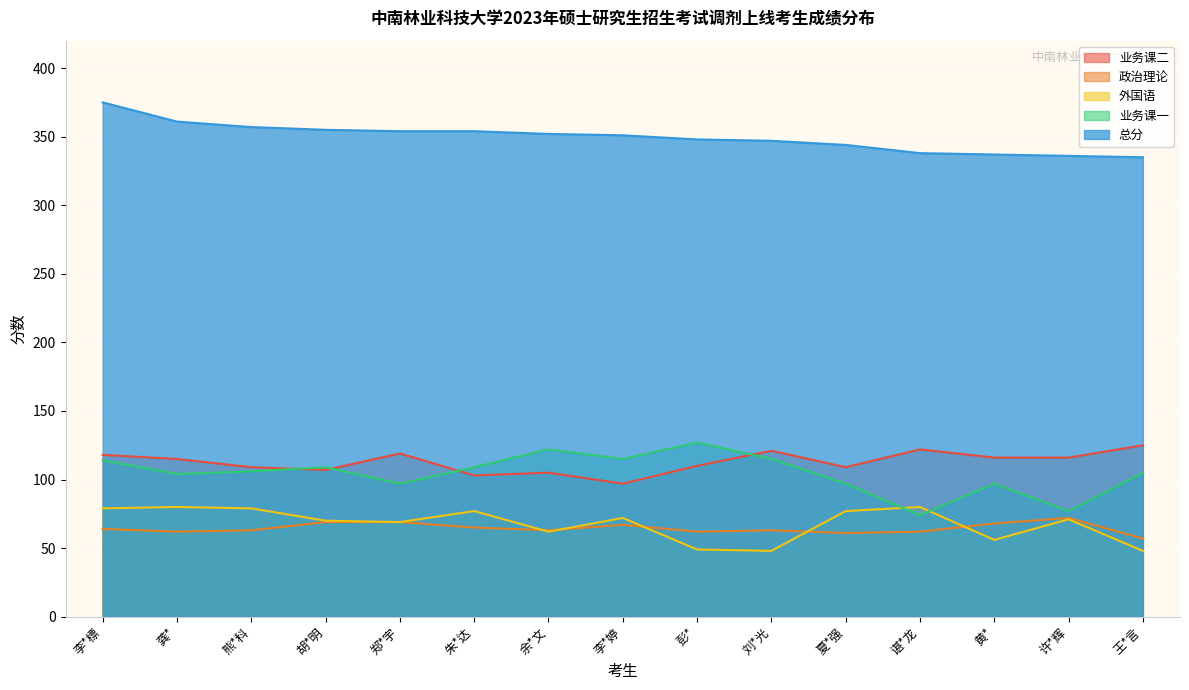

Which series has the widest spread of values?

业务课一